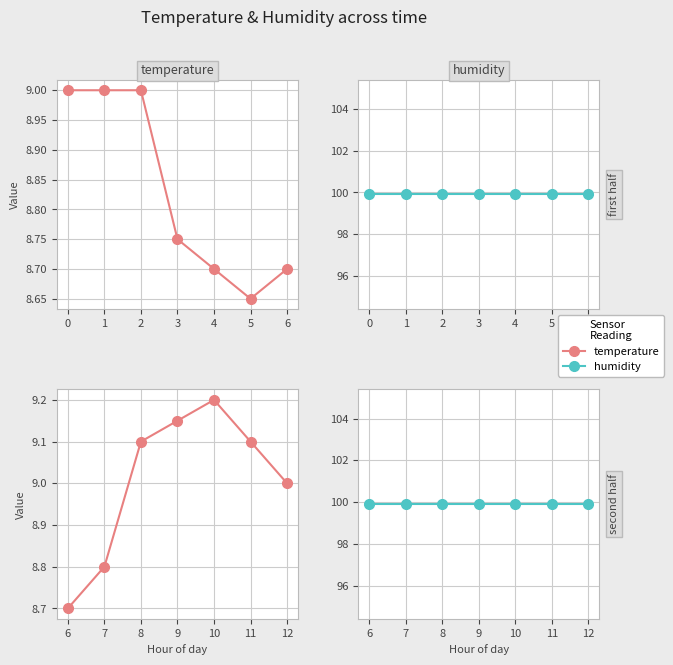

How many interior local peaks does the temperature series have?

1